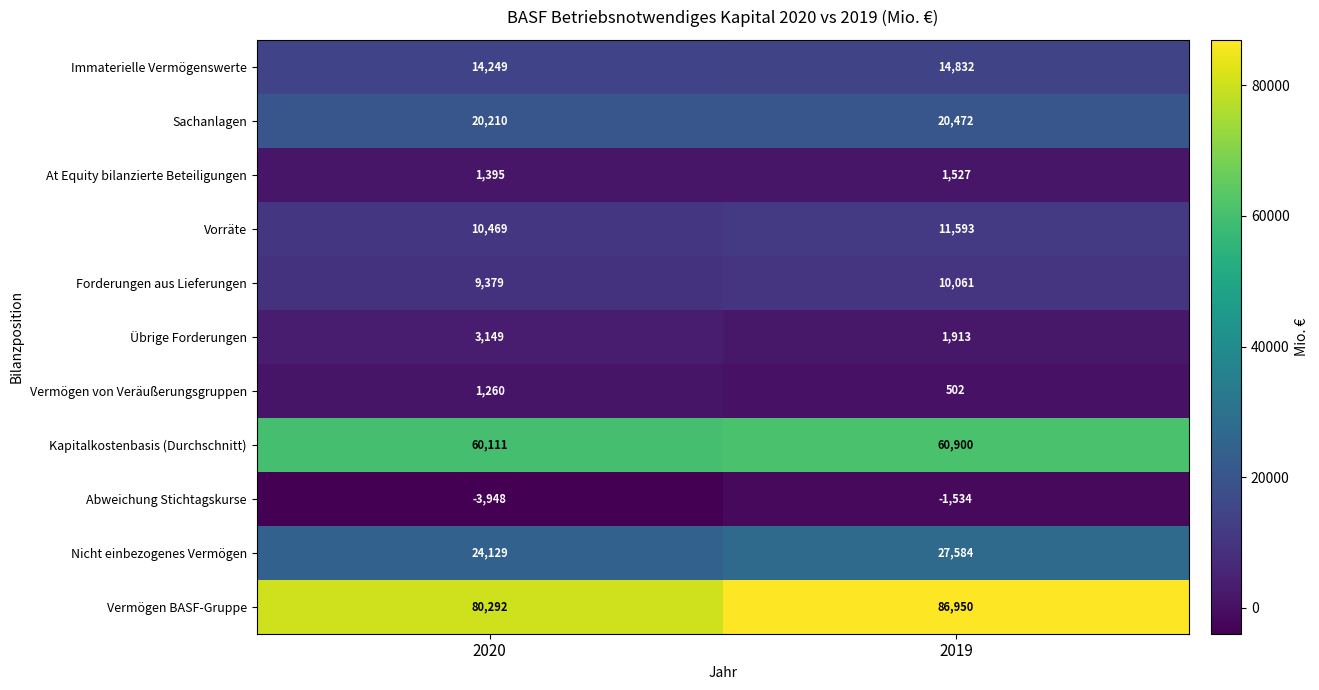

Reading right to left, extract all data points from this chart.

Immaterielle Vermögenswerte: 2019=14832	2020=14249
Sachanlagen: 2019=20472	2020=20210
At Equity bilanzierte Beteiligungen: 2019=1527	2020=1395
Vorräte: 2019=11593	2020=10469
Forderungen aus Lieferungen: 2019=10061	2020=9379
Übrige Forderungen: 2019=1913	2020=3149
Vermögen von Veräußerungsgruppen: 2019=502	2020=1260
Kapitalkostenbasis (Durchschnitt): 2019=60900	2020=60111
Abweichung Stichtagskurse: 2019=-1534	2020=-3948
Nicht einbezogenes Vermögen: 2019=27584	2020=24129
Vermögen BASF-Gruppe: 2019=86950	2020=80292